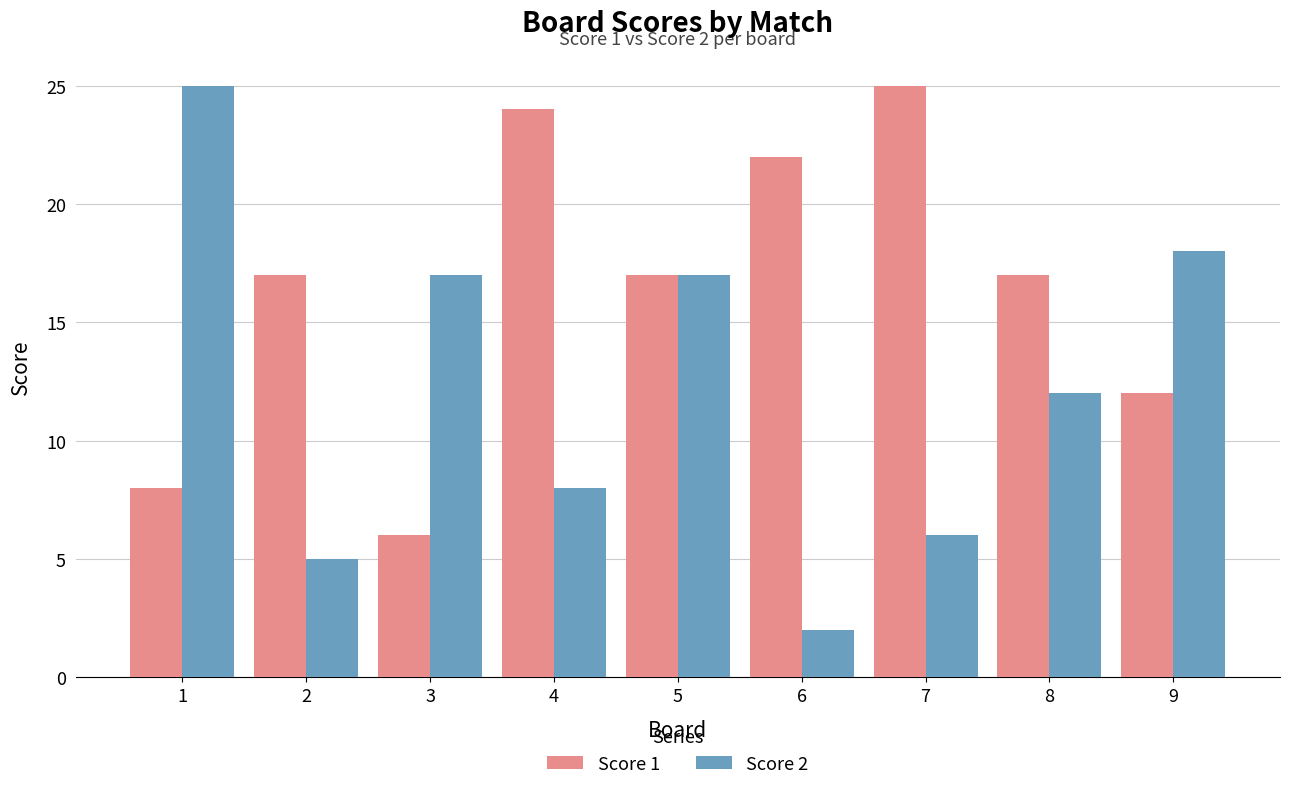

What are all the series names shown in the legend?

Score 1, Score 2